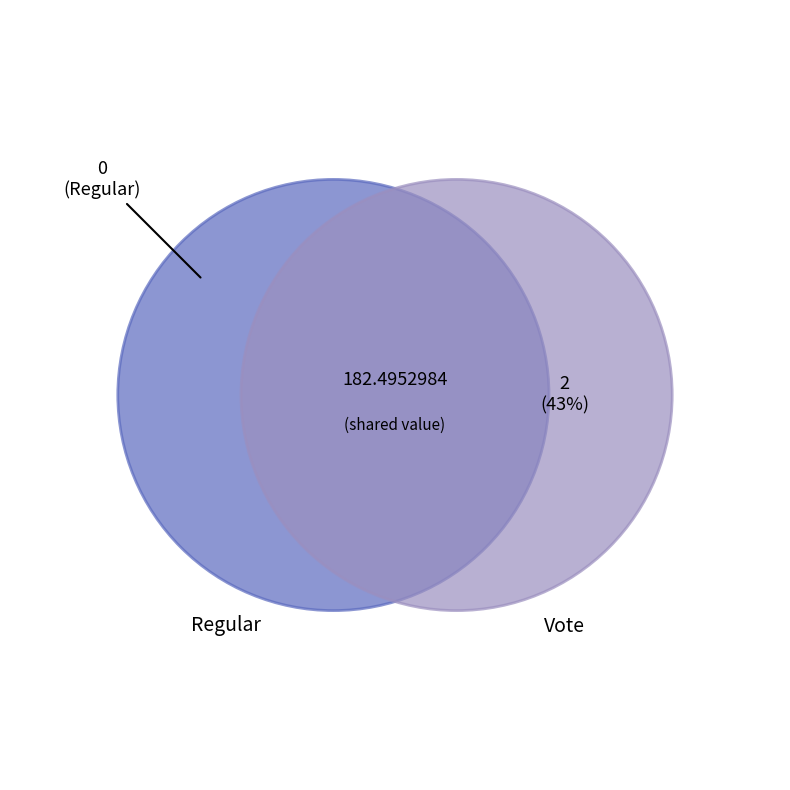

Which category has the smallest portion of the pie?

Regular